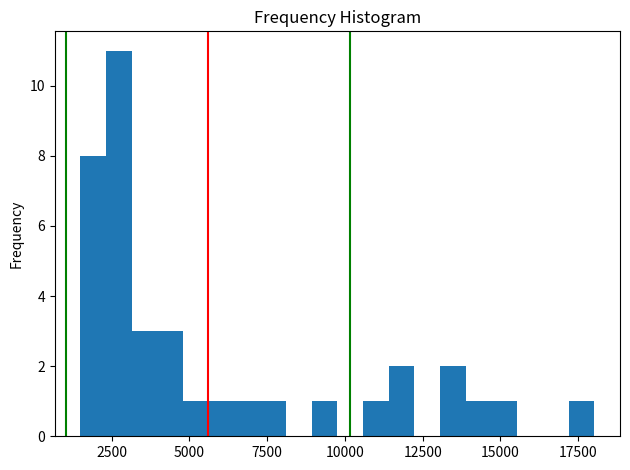

Read against the x-axis, roughly where is the centre of the tallest bar?

2500